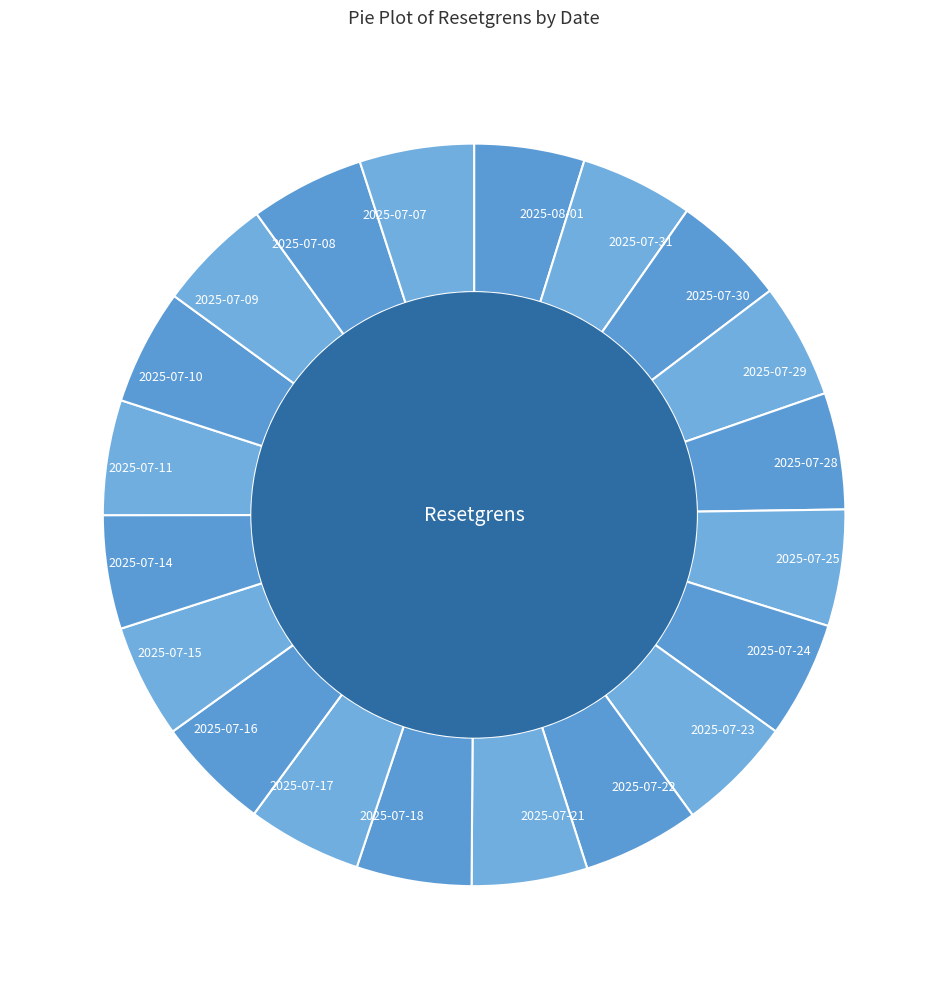

What is the largest slice in the pie chart?

2025-07-22